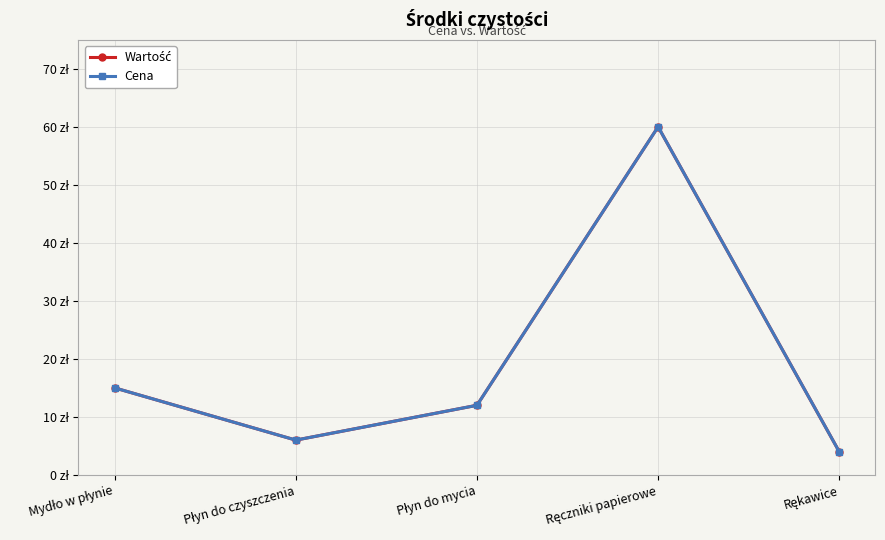

In Cena, how many points are higher than both neighbors (excluding endpoints)?

1